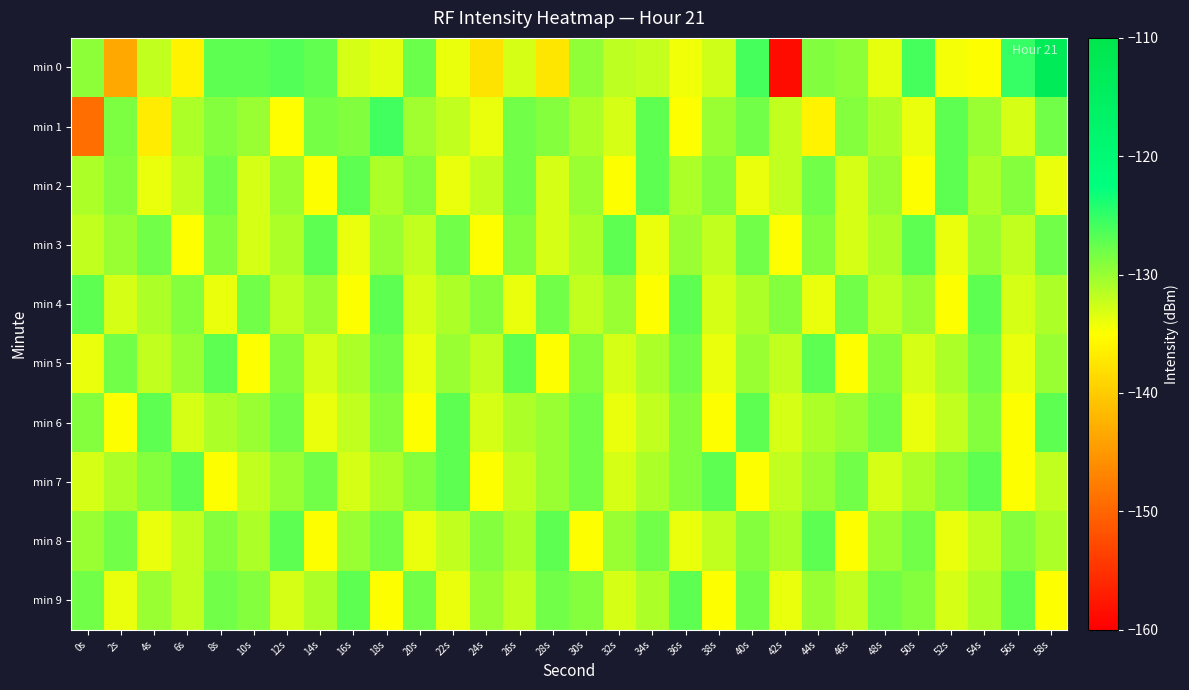

What is the spread (max minus min) of values at 36s?

8.0